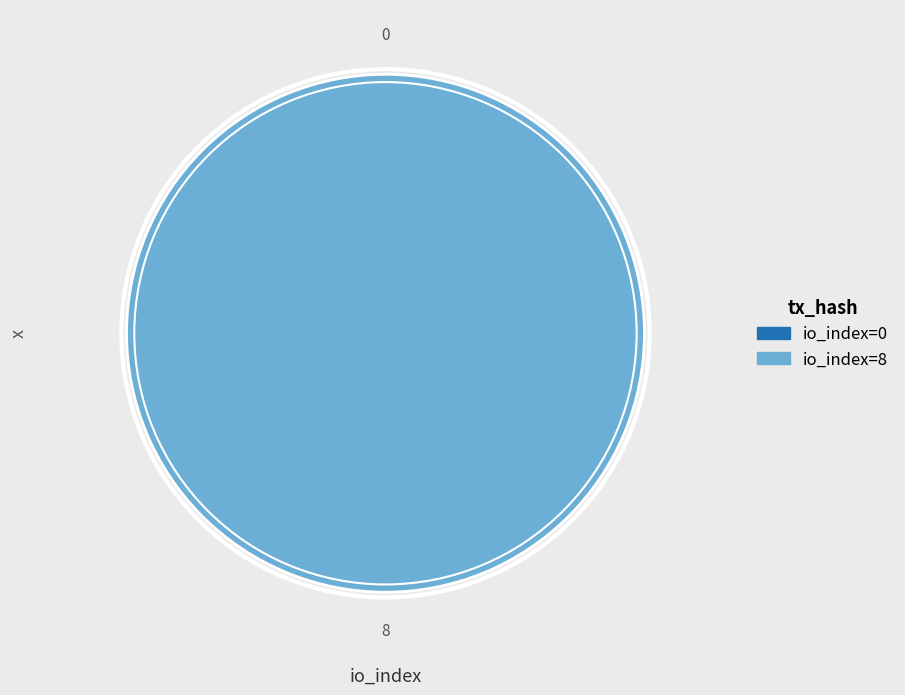

What percentage is the tx_1 (io_index=8) slice, to the nearest percent?

100%